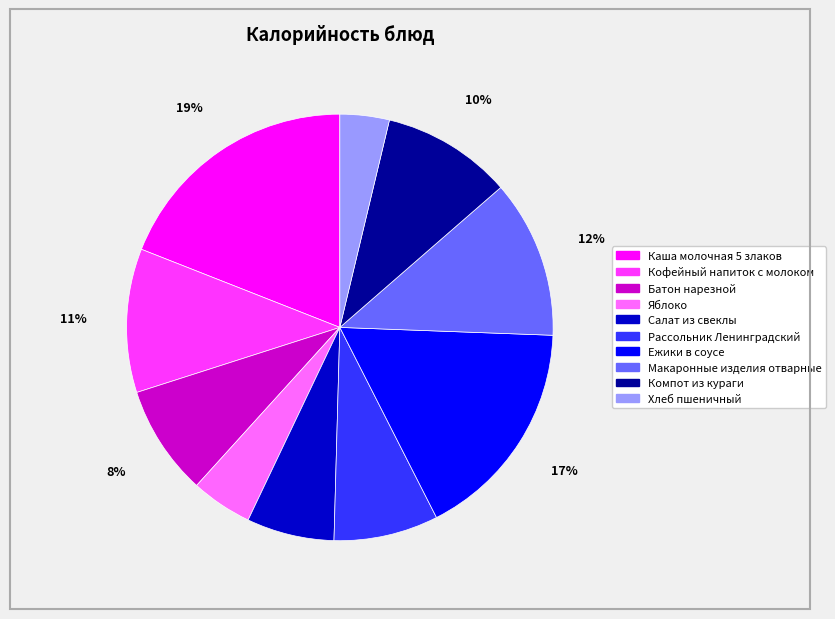

Do Ежики в соусе and Яблоко together represent more than half of the pie?

No